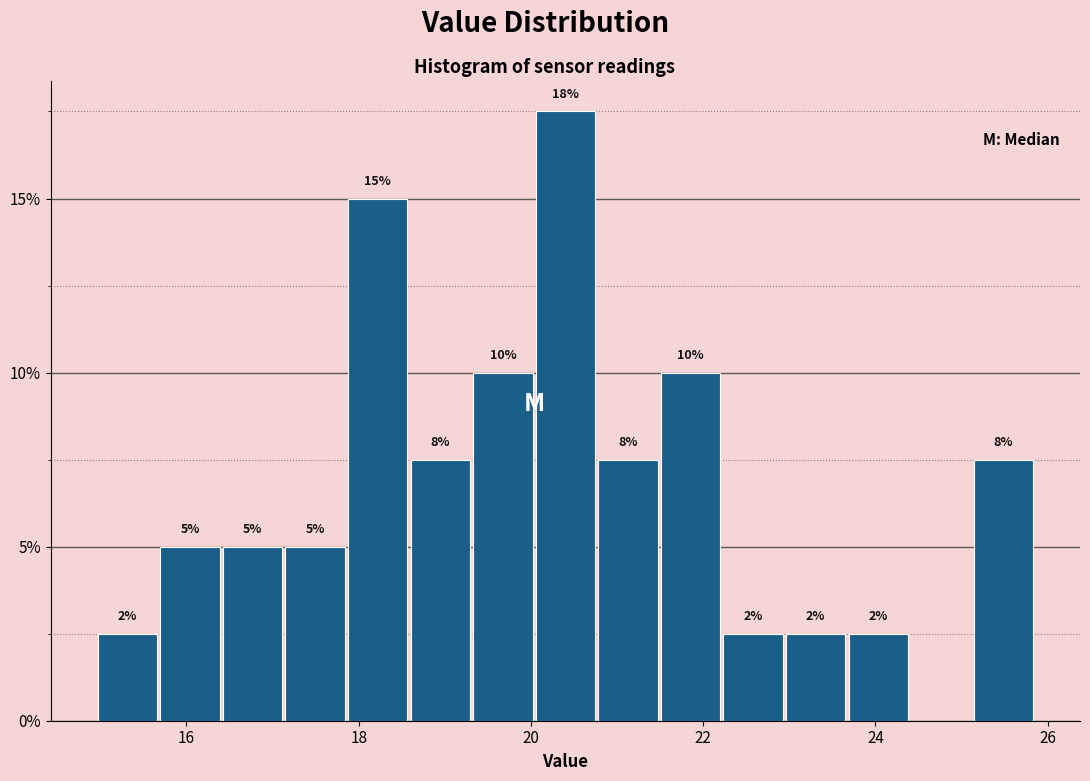

Around what value on the x-axis is the tallest bar? Give the approximate position of its centre, as read against the axis.

20.4